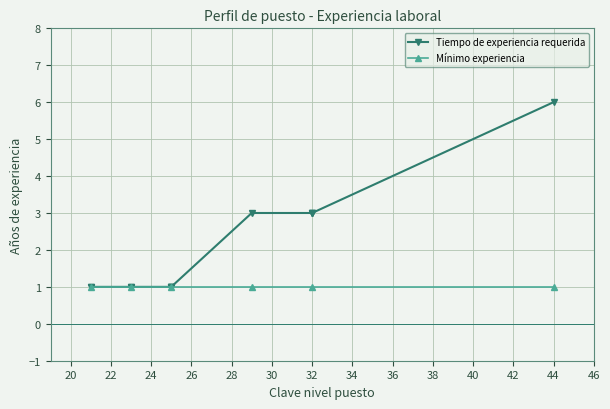

Is it true that the value at 25 is 1?

True